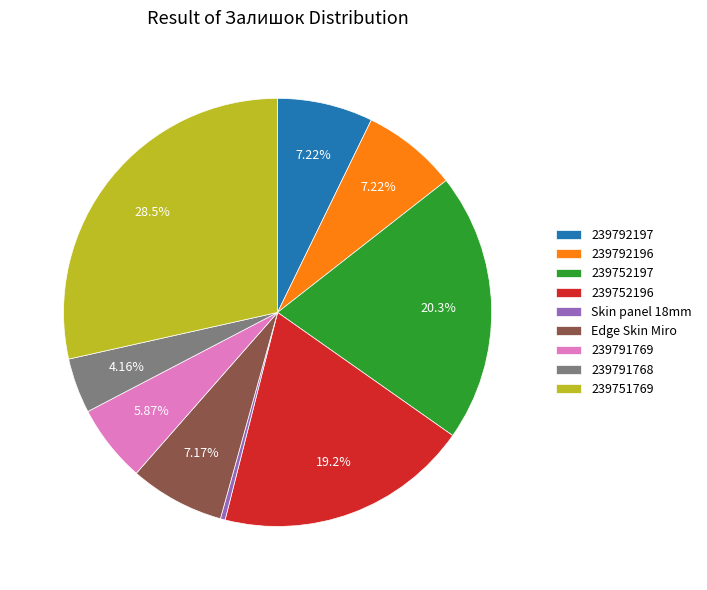

Combined, do Skin panel 18mm and 239751769 account for over 50%?

No